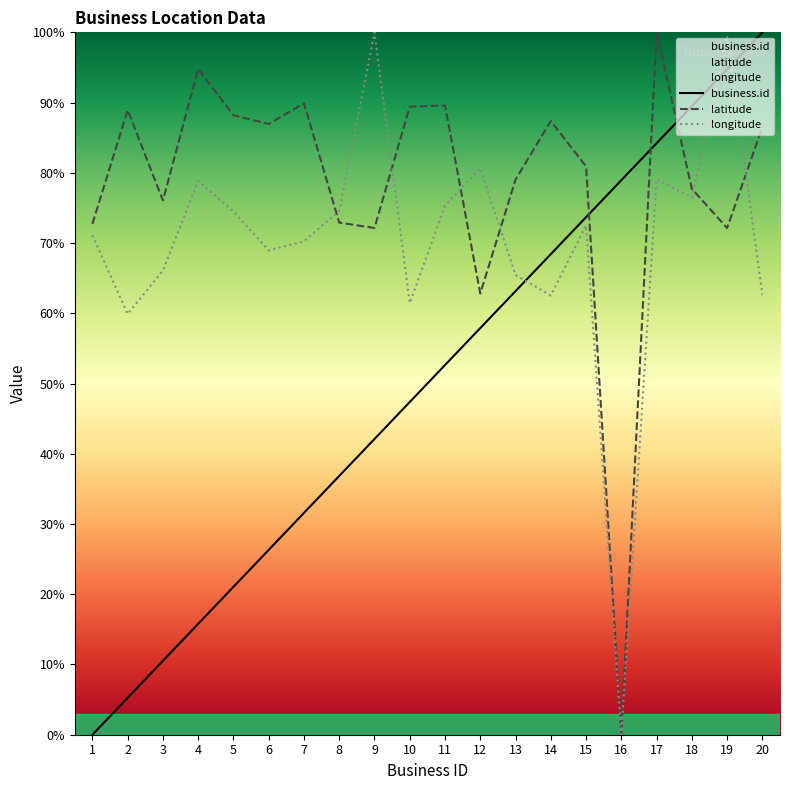

How many data points in latitude are above 86?

10